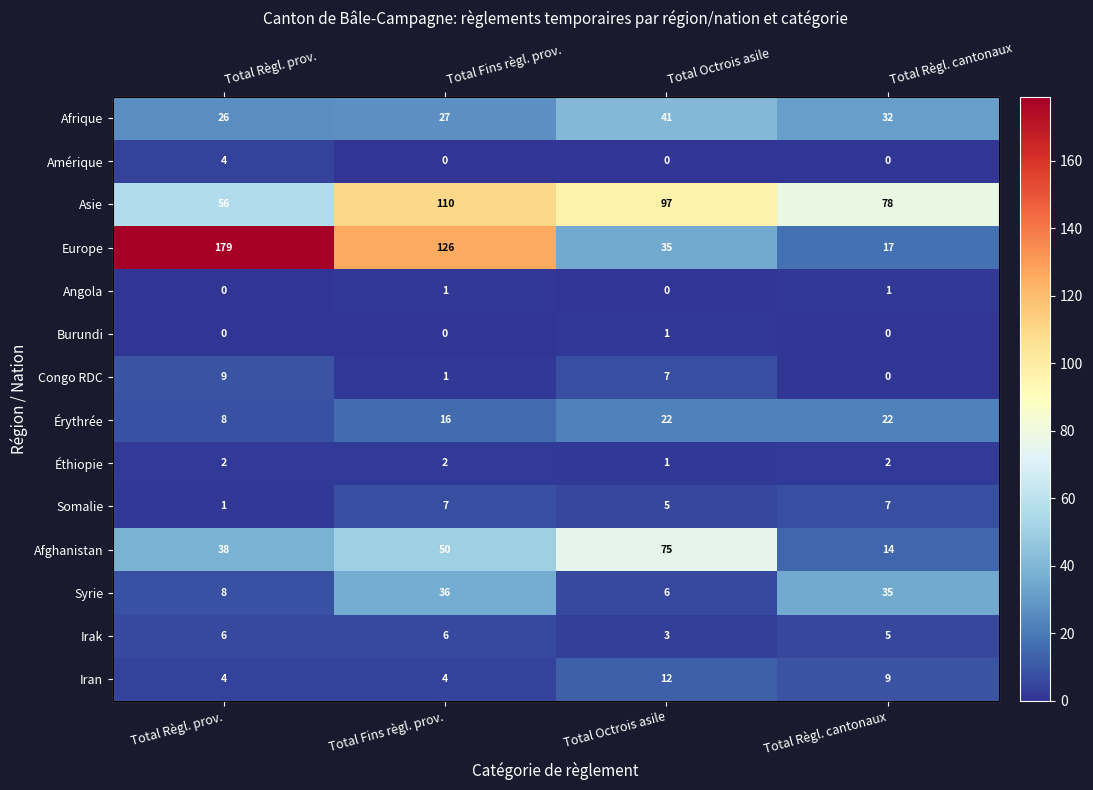

How many categories are shown in the chart?

4